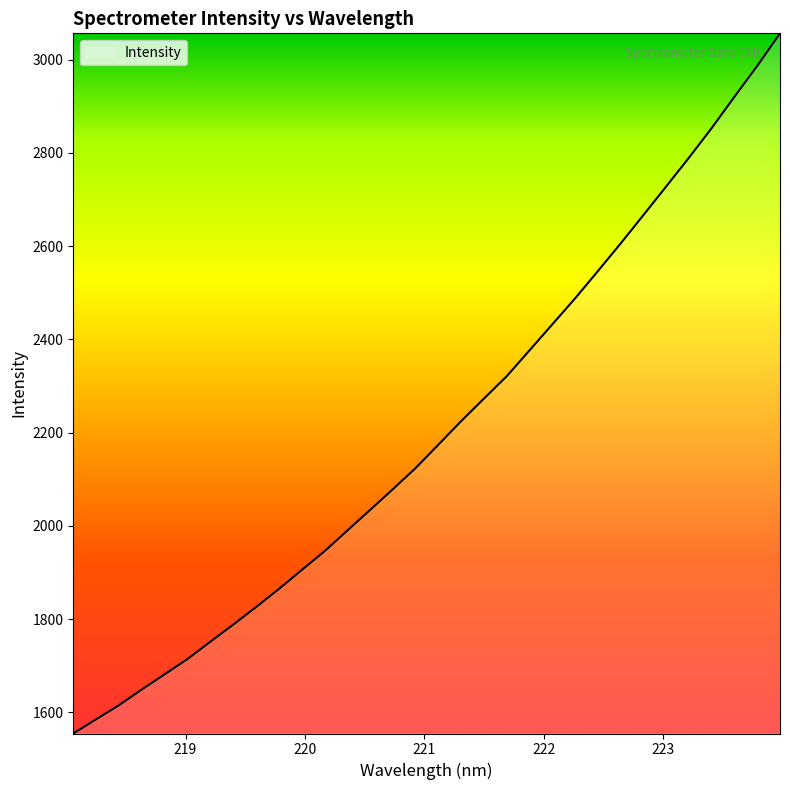

What is the difference between the maximum and minimum values?

1502.2